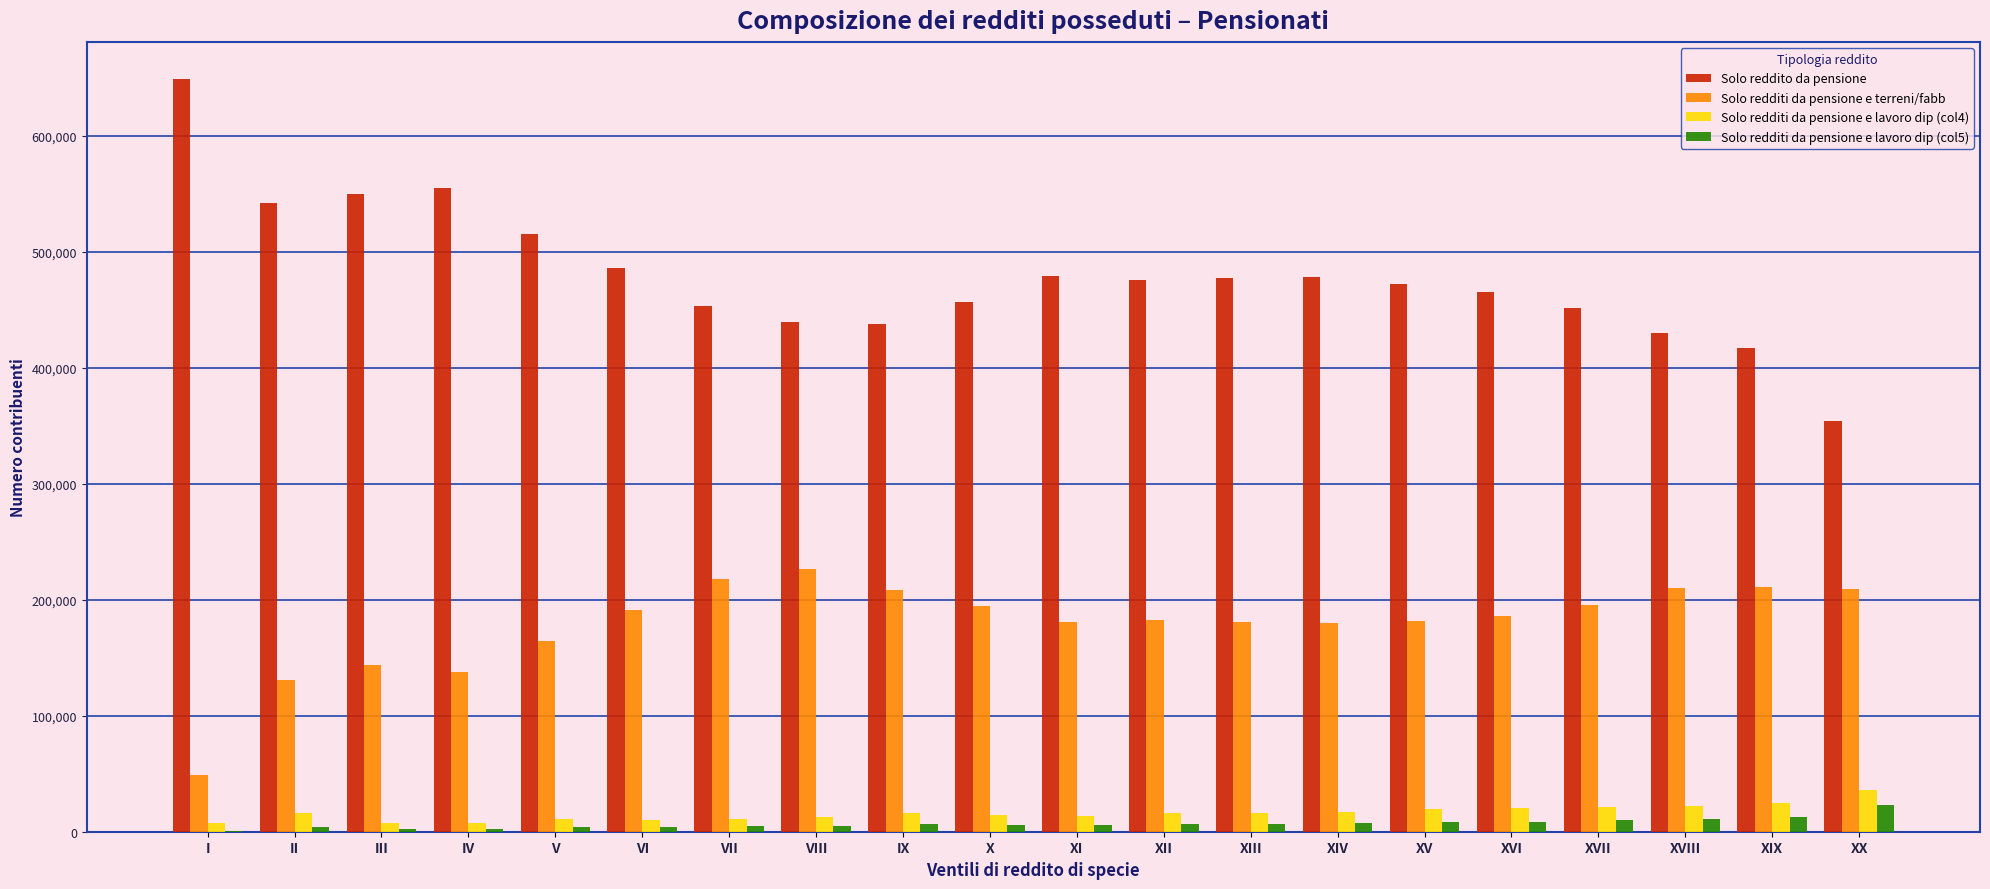

The Solo redditi da pensione e terreni/fabb series shows 253738 at VI. True or false?

False